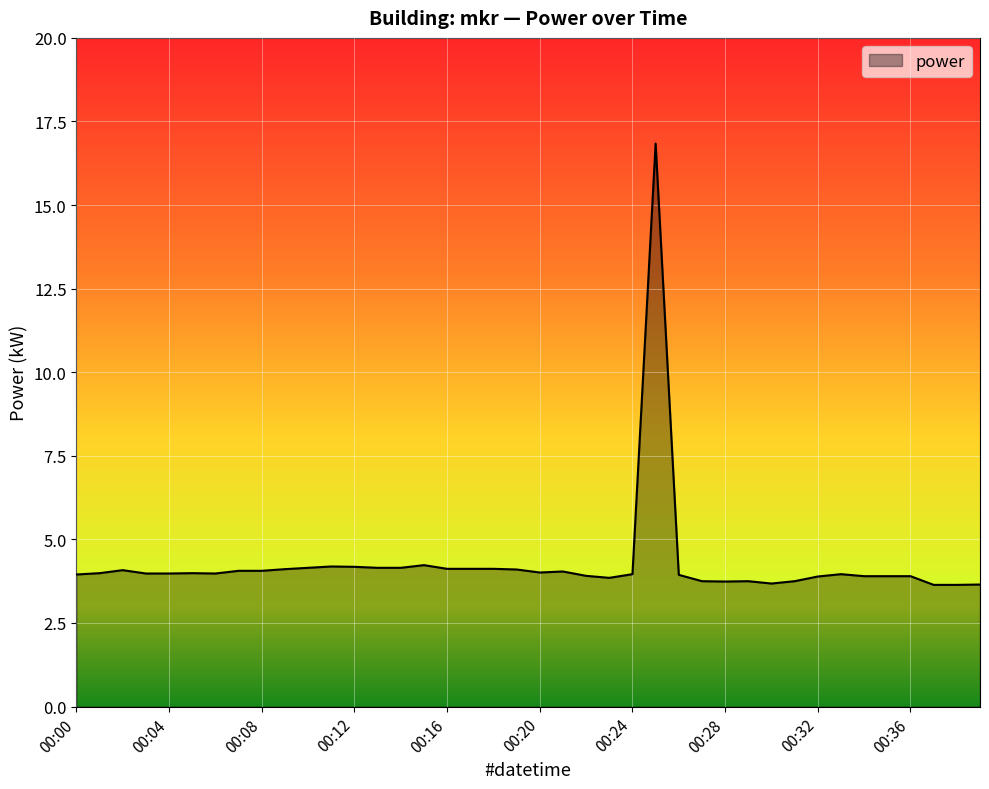

What is the difference between the maximum and minimum values?

13.2